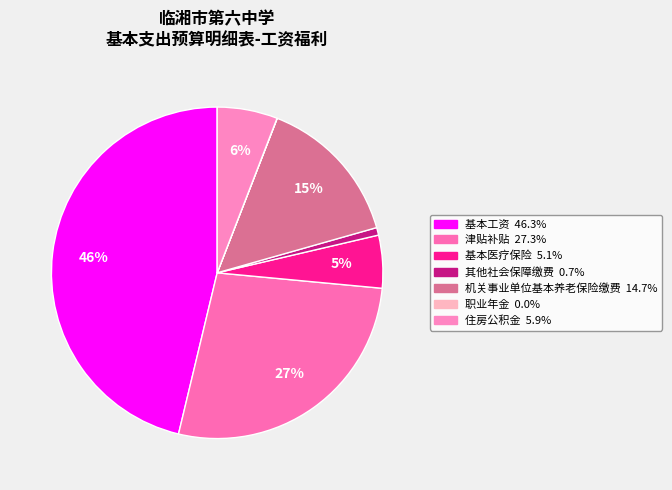

Approximately how many times larger is the value at 津贴补贴 compared to 基本工资?

0.6